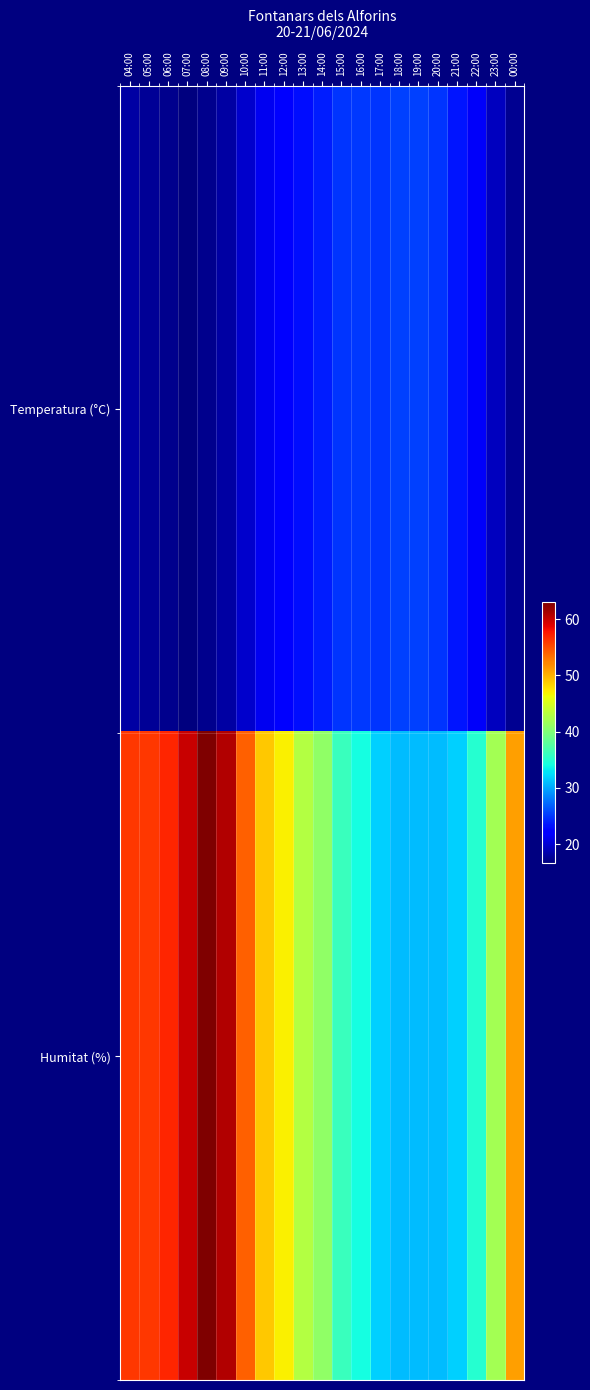

What is the total value across all series at 21:00?

55.4